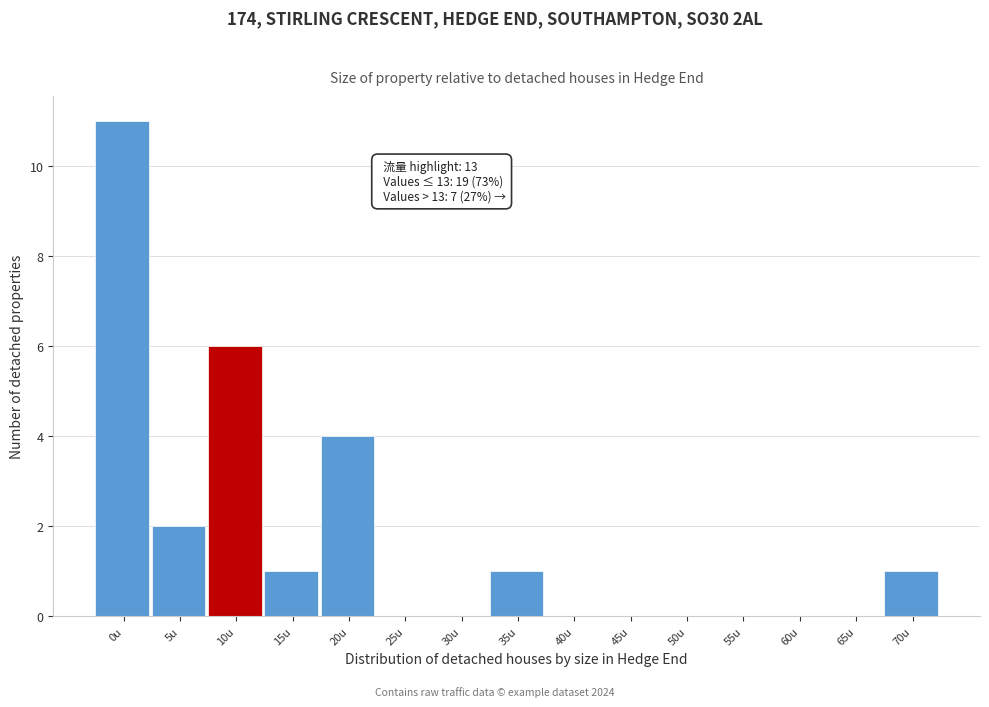

Reading right to left, extract all data points from this chart.

70u=1	65u=0	60u=0	55u=0	50u=0	45u=0	40u=0	35u=1	30u=0	25u=0	20u=4	15u=1	10u=6	5u=2	0u=11